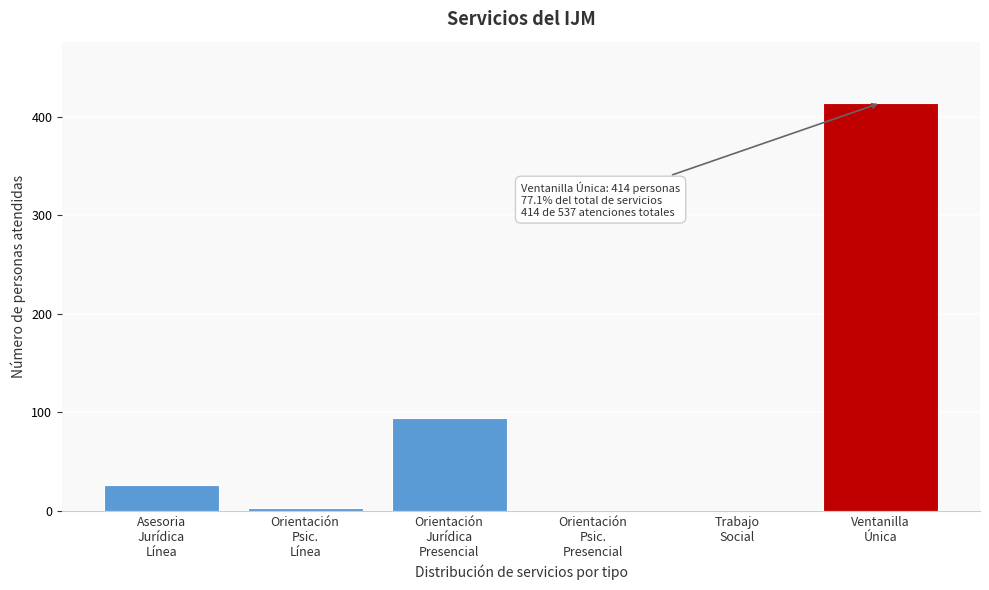

What is the maximum value shown in the chart?

414